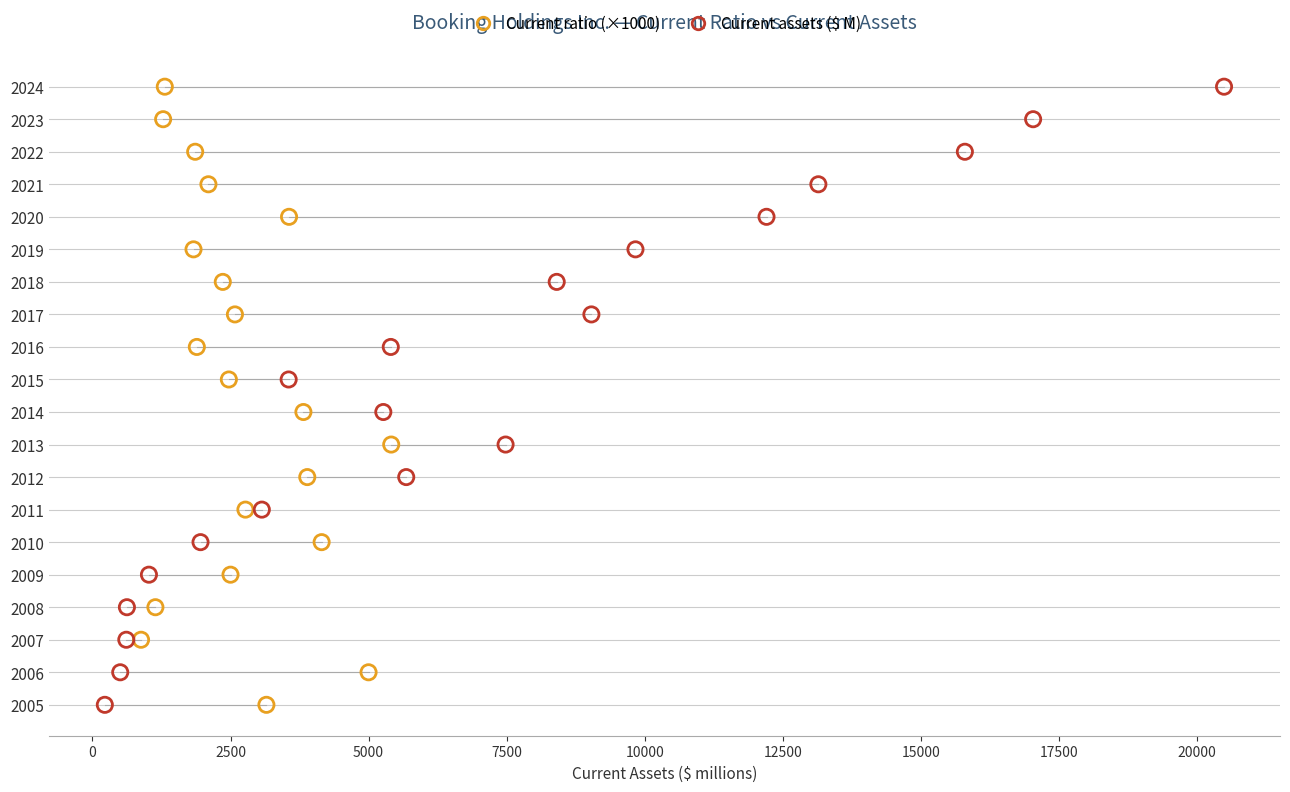

What are all the series names shown in the legend?

Current ratio (×1000), Current assets ($ M)